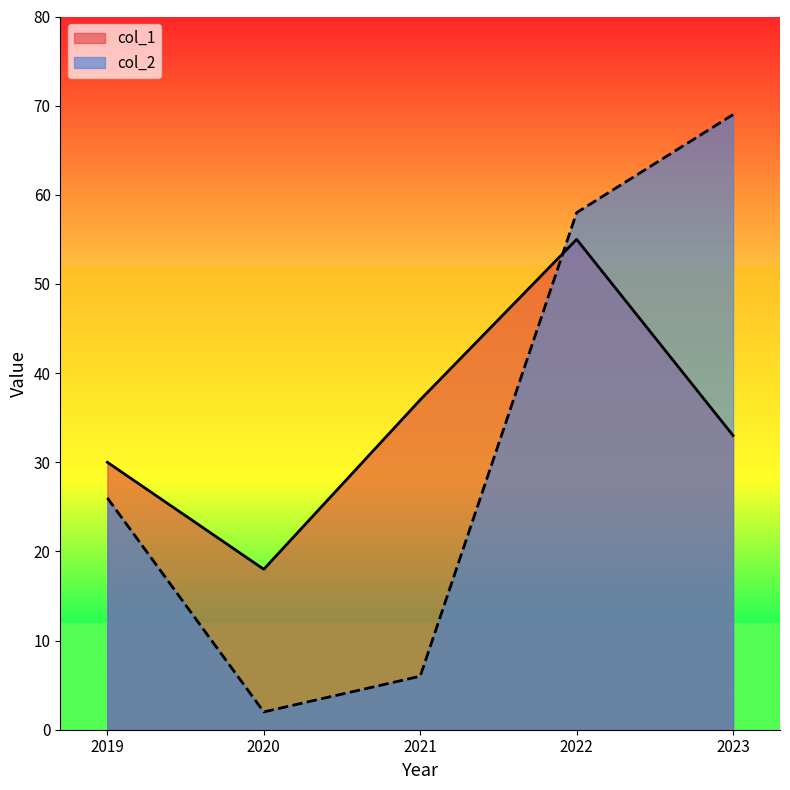

What is the value of the col_1 point at the 1st from the left?

30